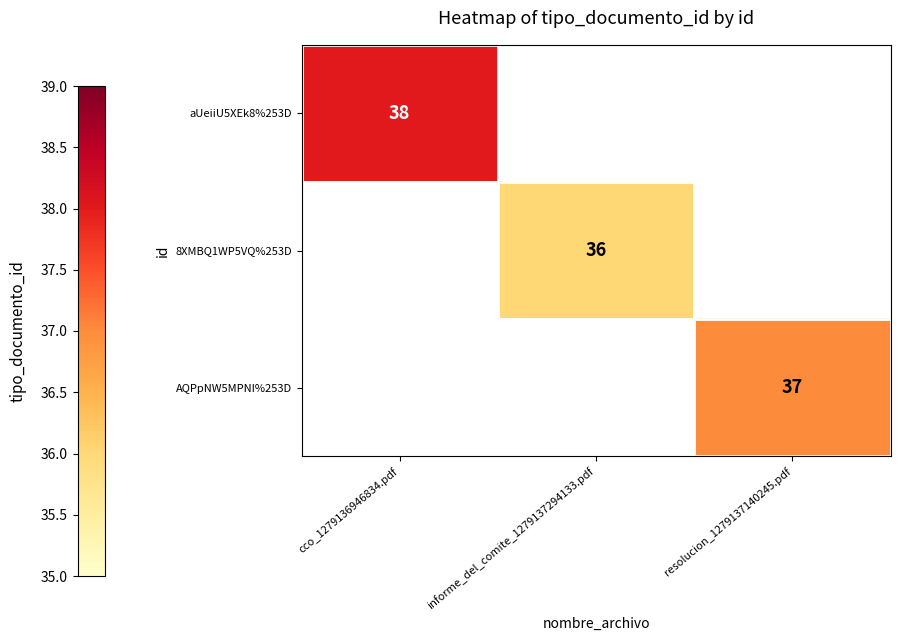

At which category does the chart reach its peak across all series?

cco_1279136946834.pdf